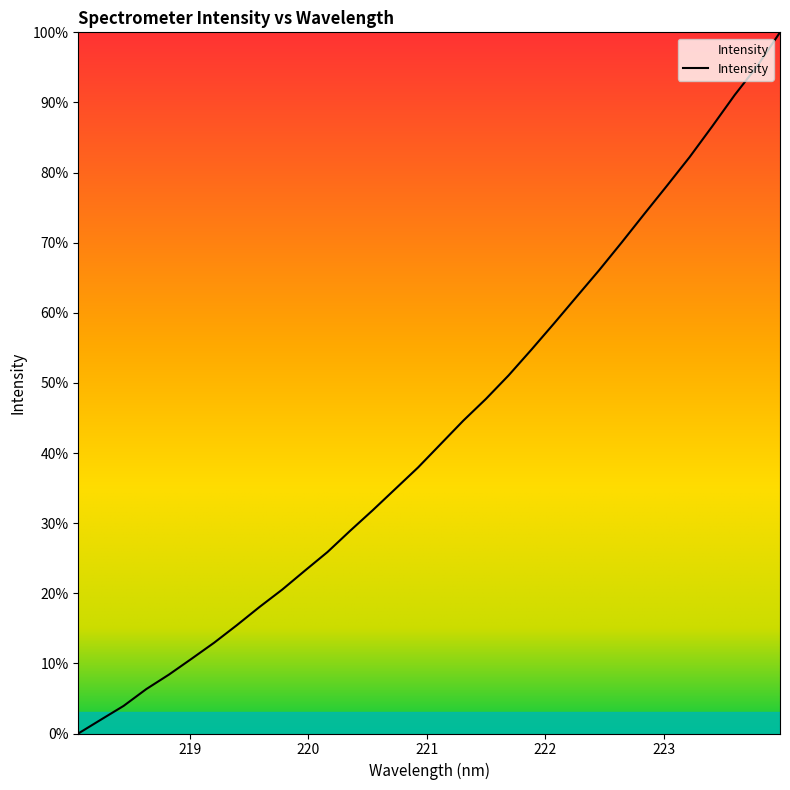

What is the difference between the maximum and minimum values?

100.0